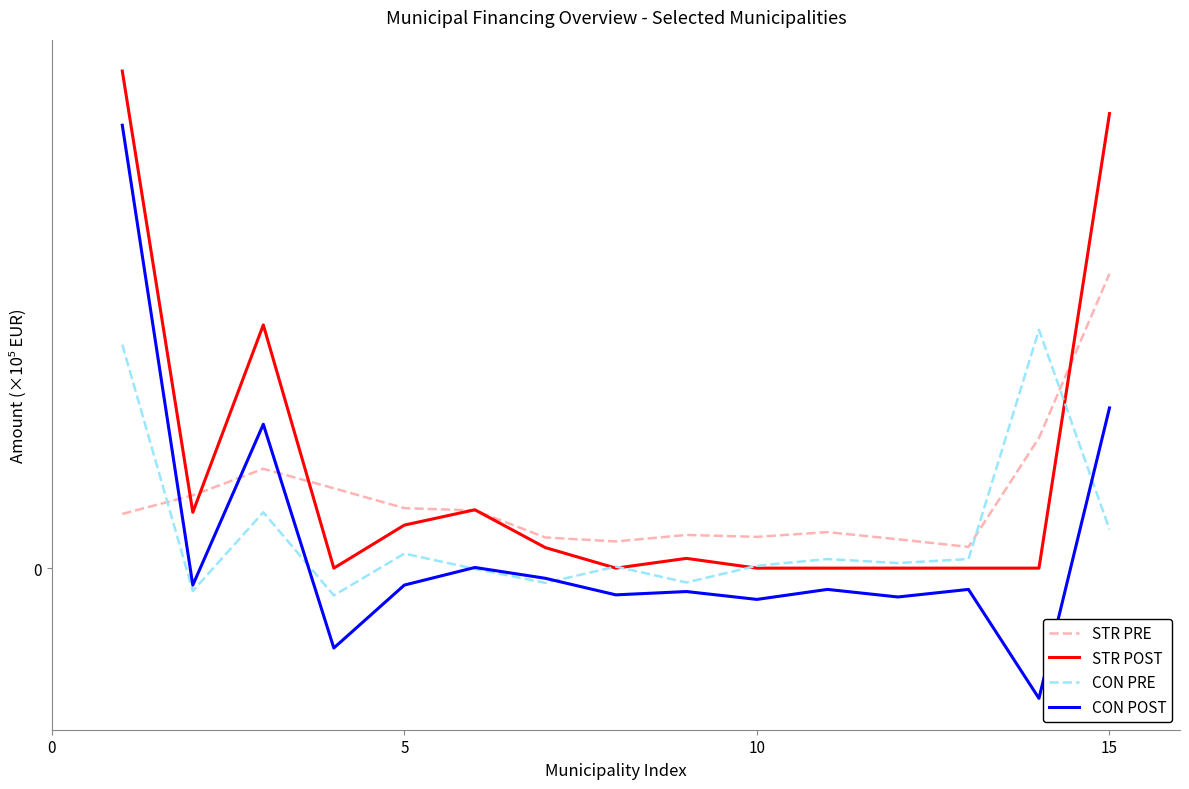

Which series ends up on top after the final intersection of CON PRE and CON POST?

CON POST